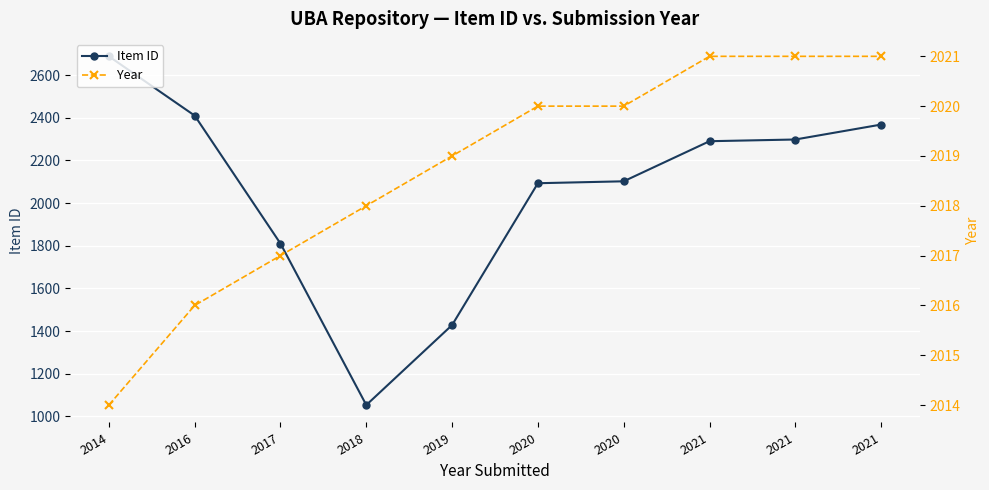

The value of Item ID at 2020 is 1112. True or false?

False